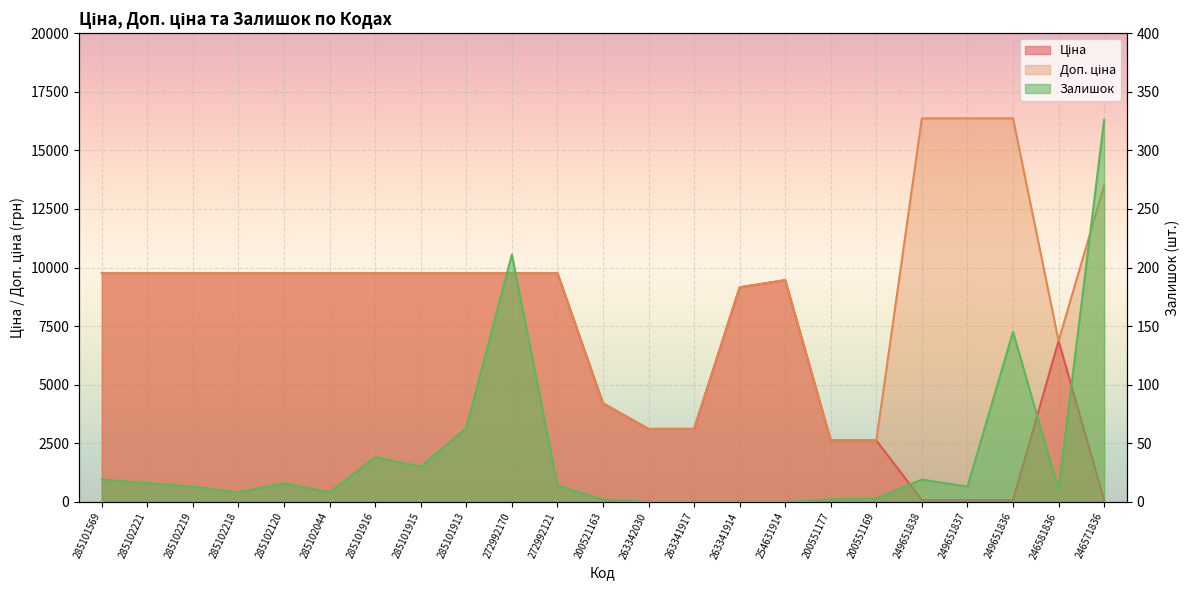

Reading left to right, extract all data points from this chart.

Ціна: 9764.4	9764.4	9764.4	9764.4	9764.4	9764.4	9764.4	9764.4	9764.4	9764.4	9764.4	4204.8	3112.5	3112.5	9154.5	9460.9	2621.3	2621.3	72.7	72.7	72.7	6869.4	60.0
Доп. ціна: 9764.4	9764.4	9764.4	9764.4	9764.4	9764.4	9764.4	9764.4	9764.4	9764.4	9764.4	4205.0	3113.0	3113.0	9154.5	9460.9	2621.0	2621.0	16366.5	16366.5	16366.5	6869.4	13493.2
Залишок: 19.0	16.0	13.0	8.0	16.0	8.0	38.0	30.0	63.0	211.0	14.0	2.0	0.0	0.0	0.0	0.0	2.0	3.0	19.0	13.0	145.0	10.0	326.0